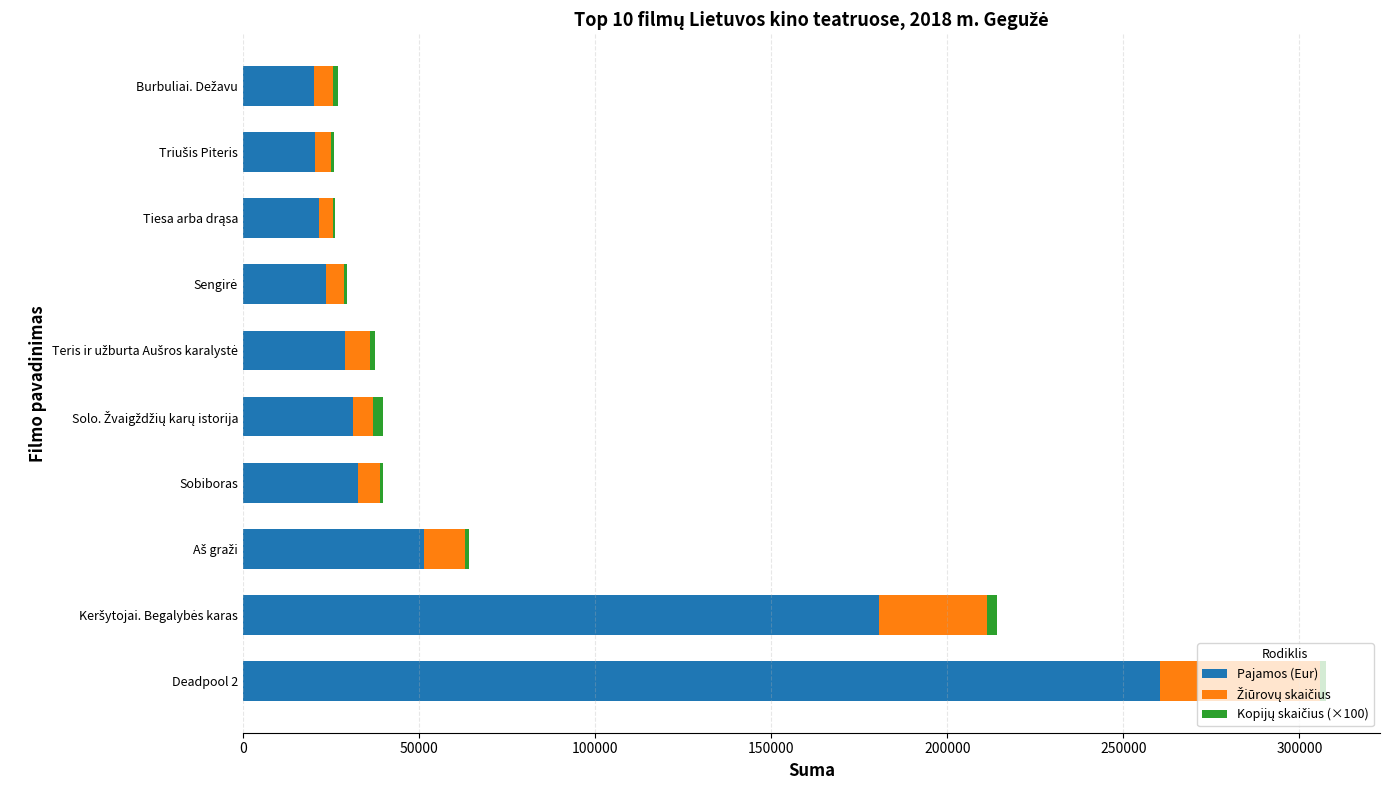

At which label does Pajamos (Eur) reach its peak?

Deadpool 2